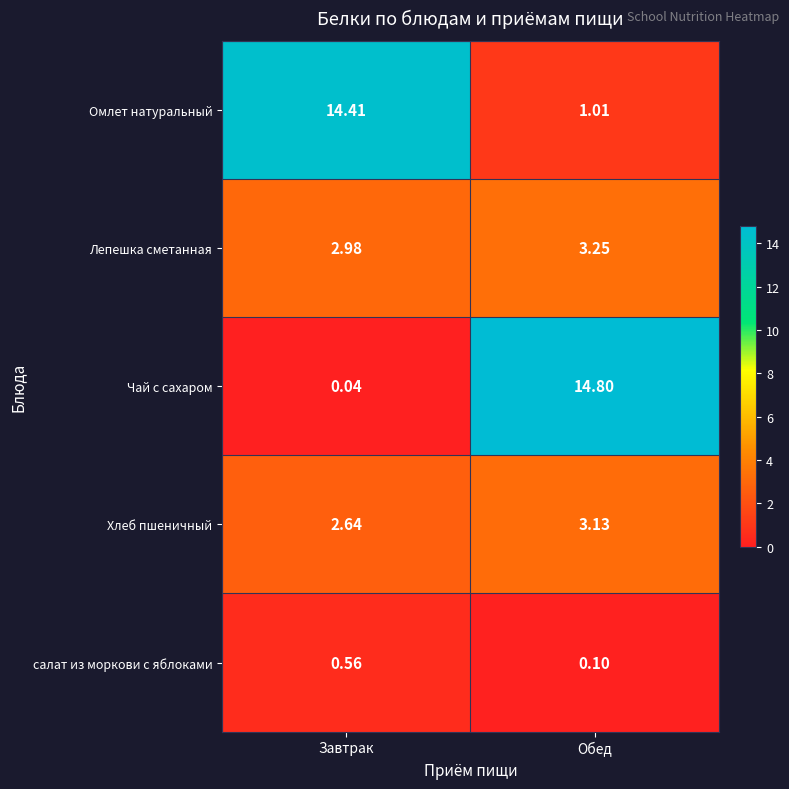

Is the value of Чай с сахаром at Обед greater than the value of Хлеб пшеничный at Обед?

Yes